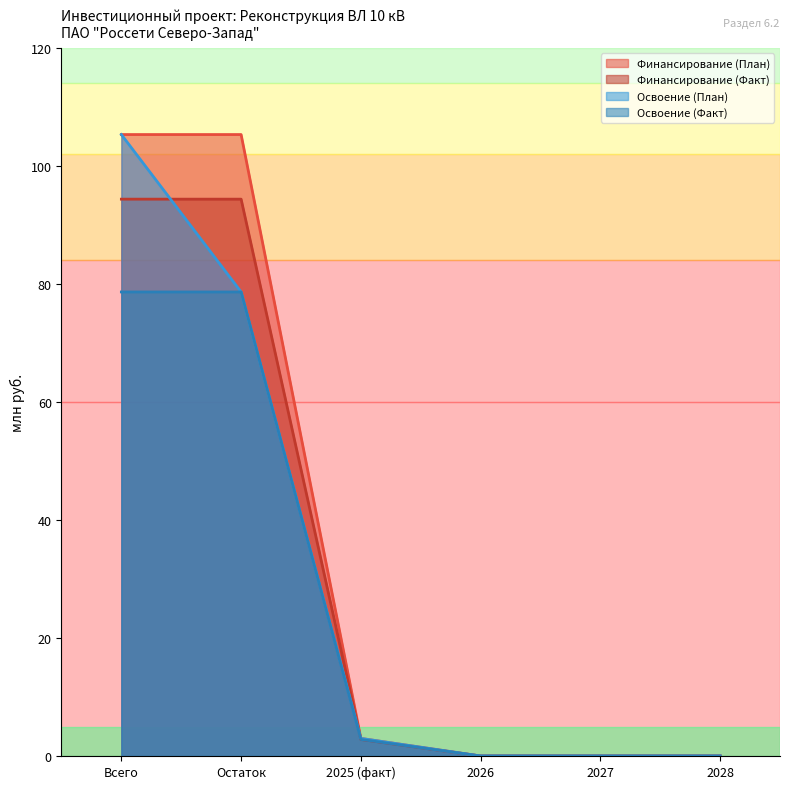

At which category is the sum across all series the highest?

Всего